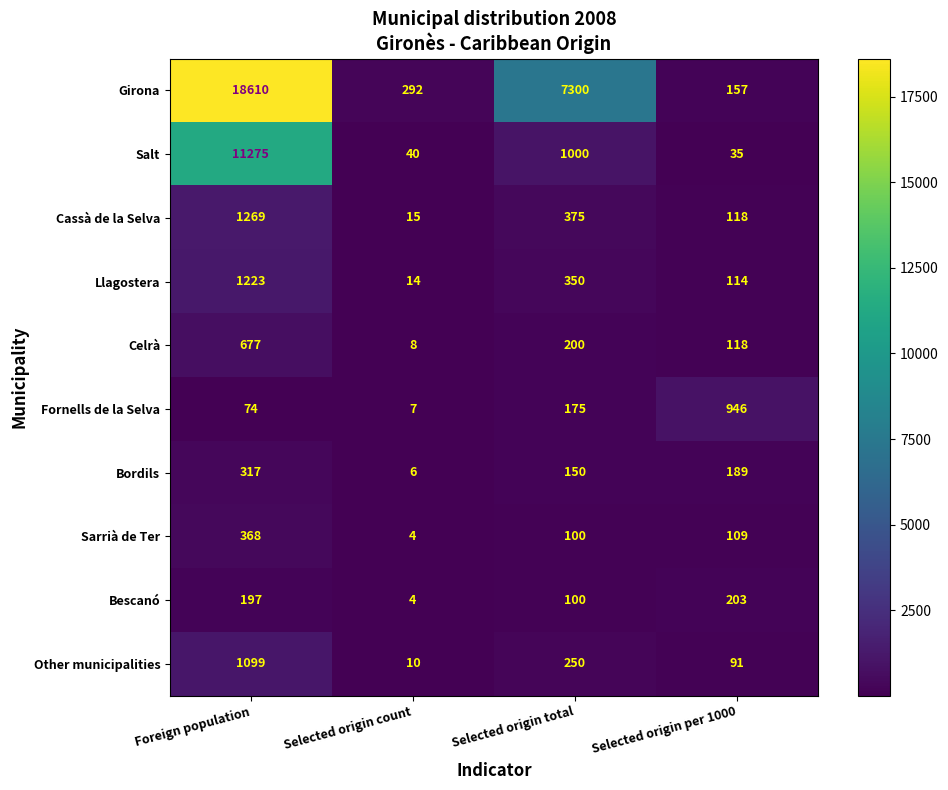

Rank the categories by Bescanó value from lowest to highest.

Selected origin count, Selected origin total, Foreign population, Selected origin per 1000